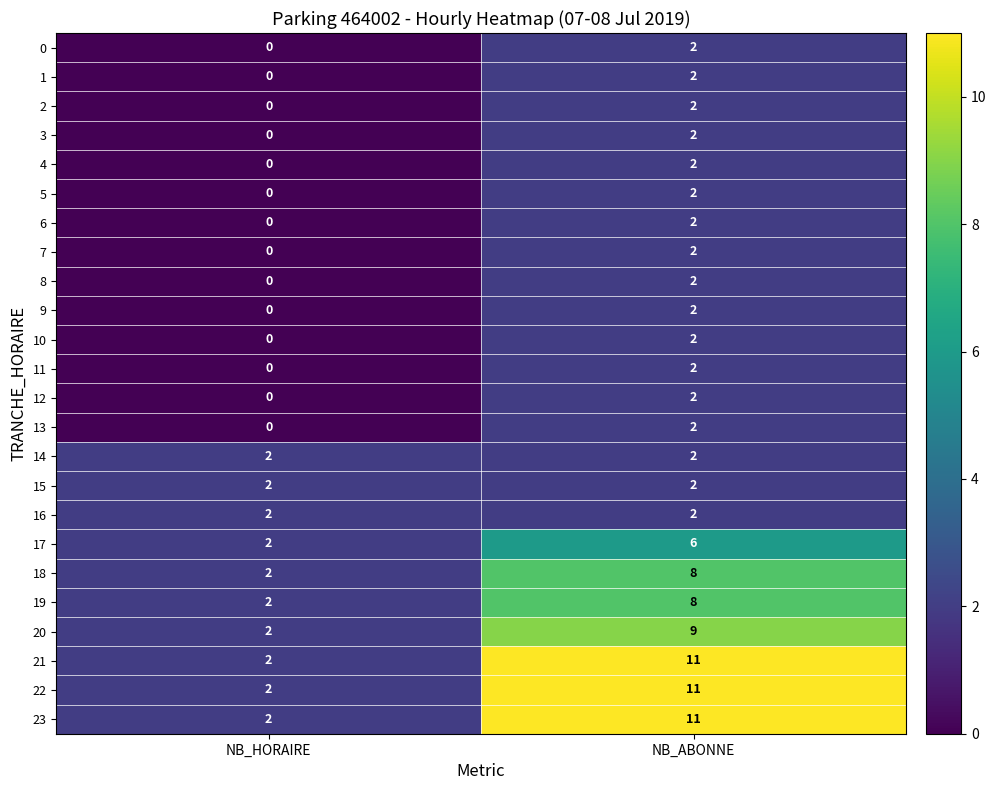

Rank the categories by 0 value from highest to lowest.

NB_ABONNE, NB_HORAIRE